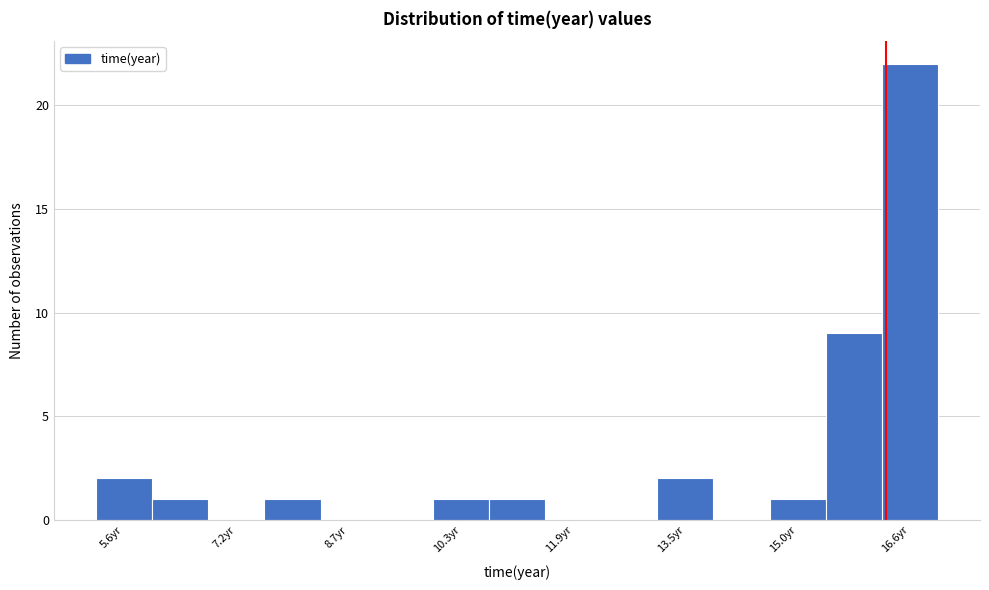

Read against the x-axis, roughly where is the centre of the tallest bar?

16.6